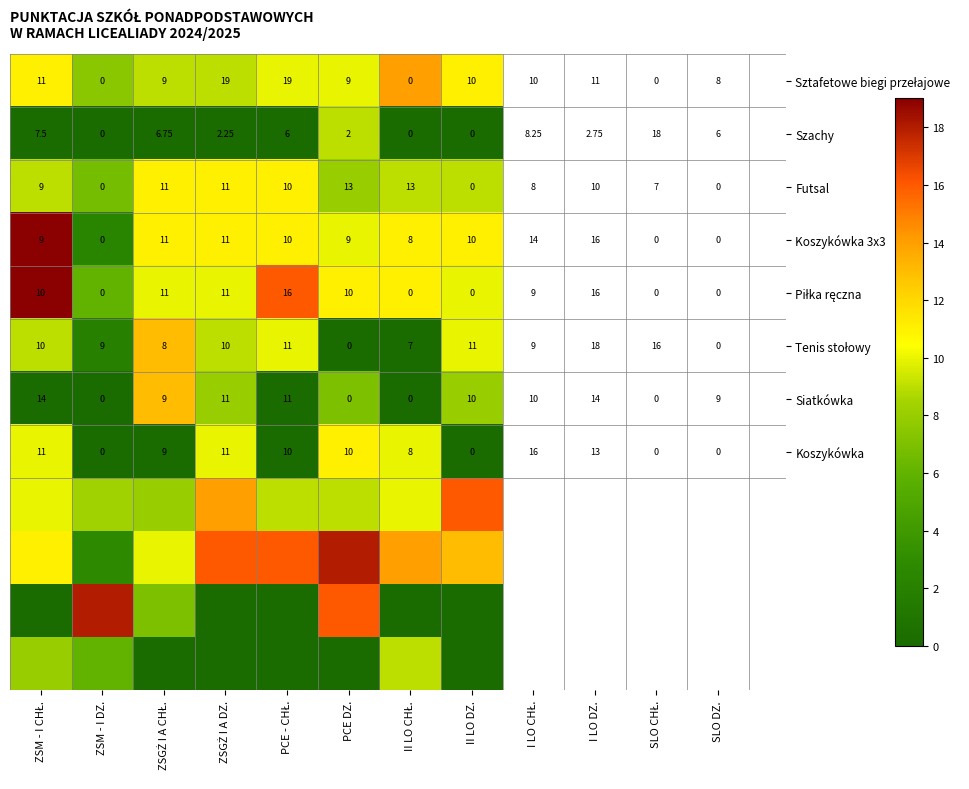

Which category has the highest value across all series?

ZSM - I CHŁ.